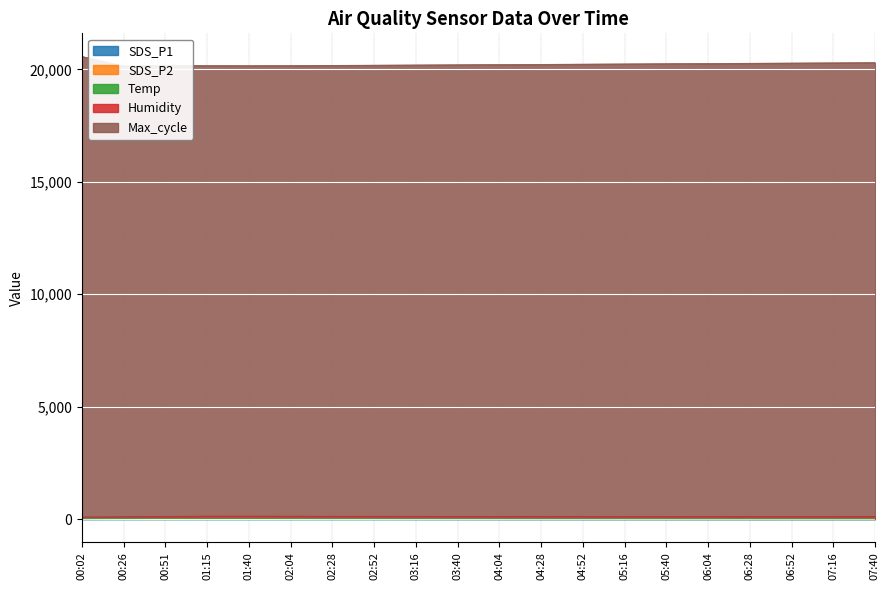

The value of SDS_P1 at 00:51 is 6.0. True or false?

False